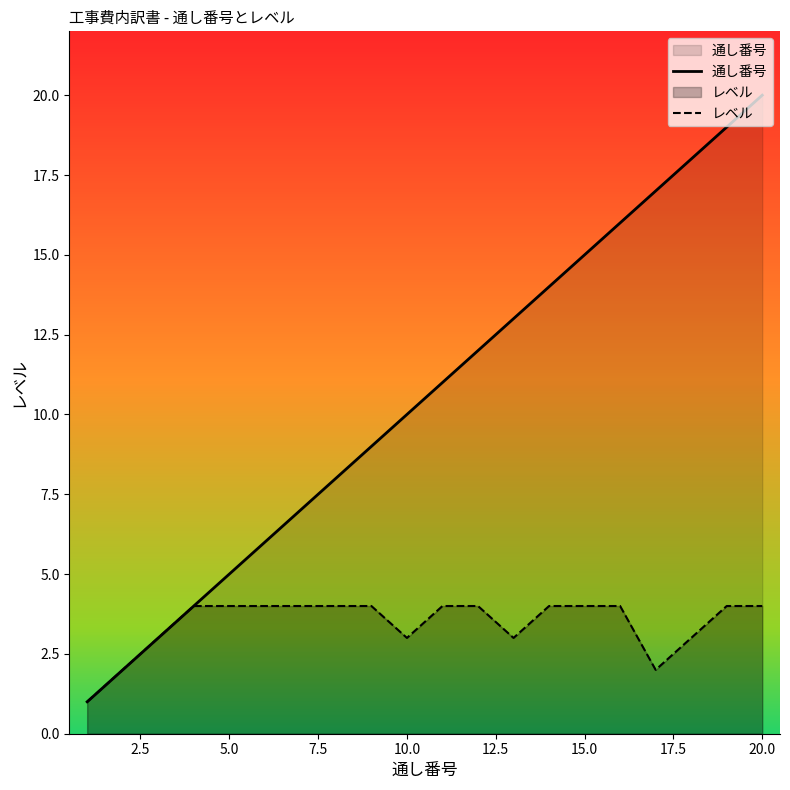

Which series has the widest spread of values?

通し番号